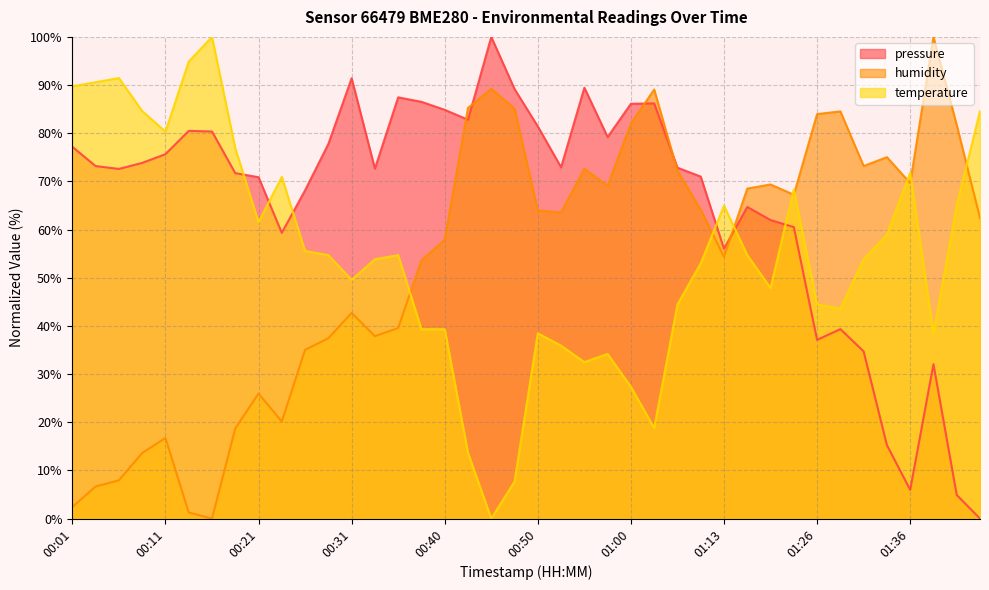

True or false: pressure has a value of 73.8 at 00:09.

True